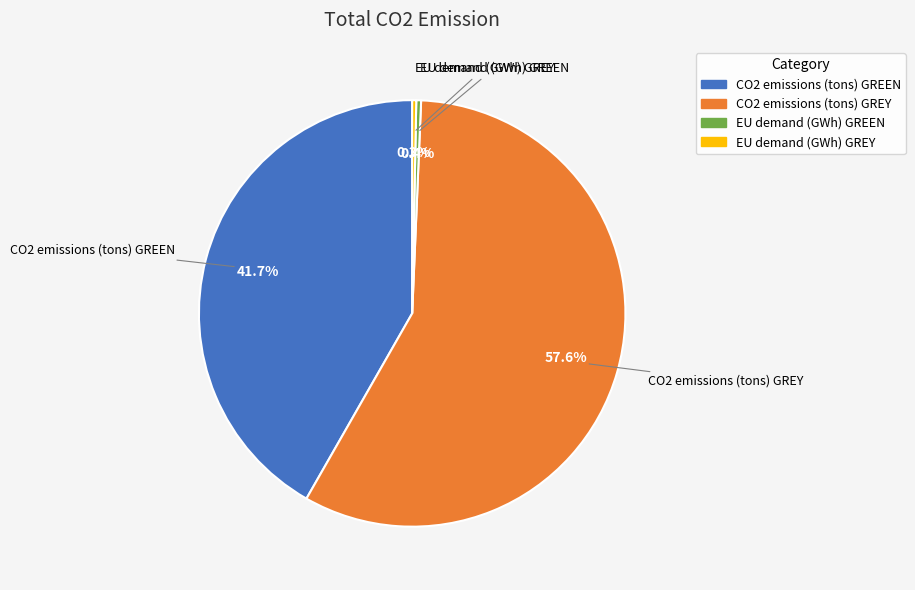

Is it true that CO2 emissions (tons) GREY is 58% of the pie?

True